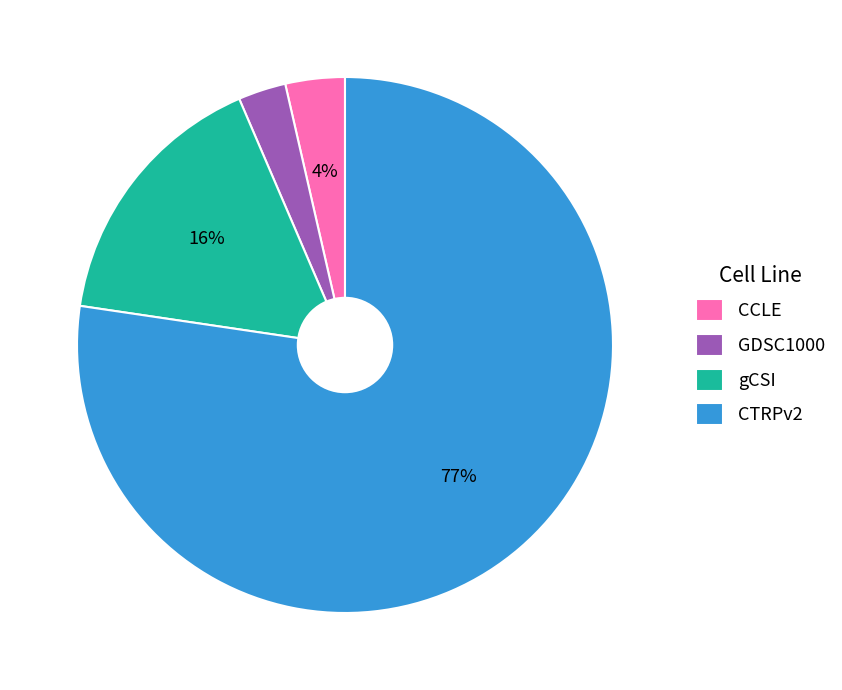

The GDSC1000 slice represents 3% of the pie. True or false?

True